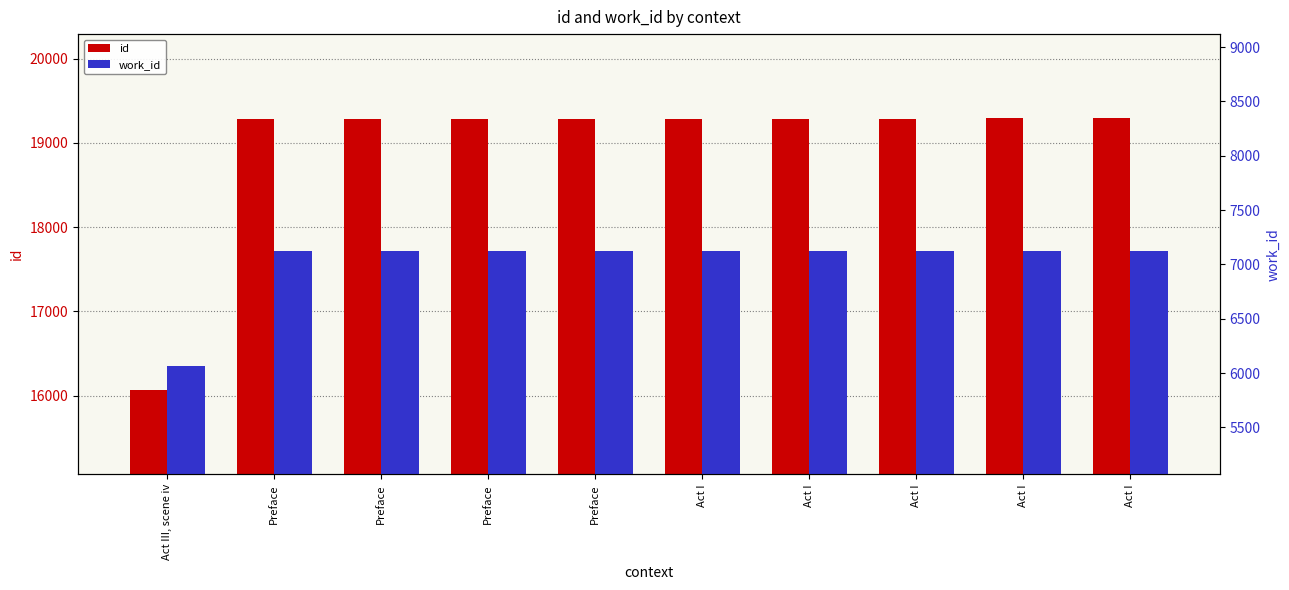

What is the smallest value displayed?

6067